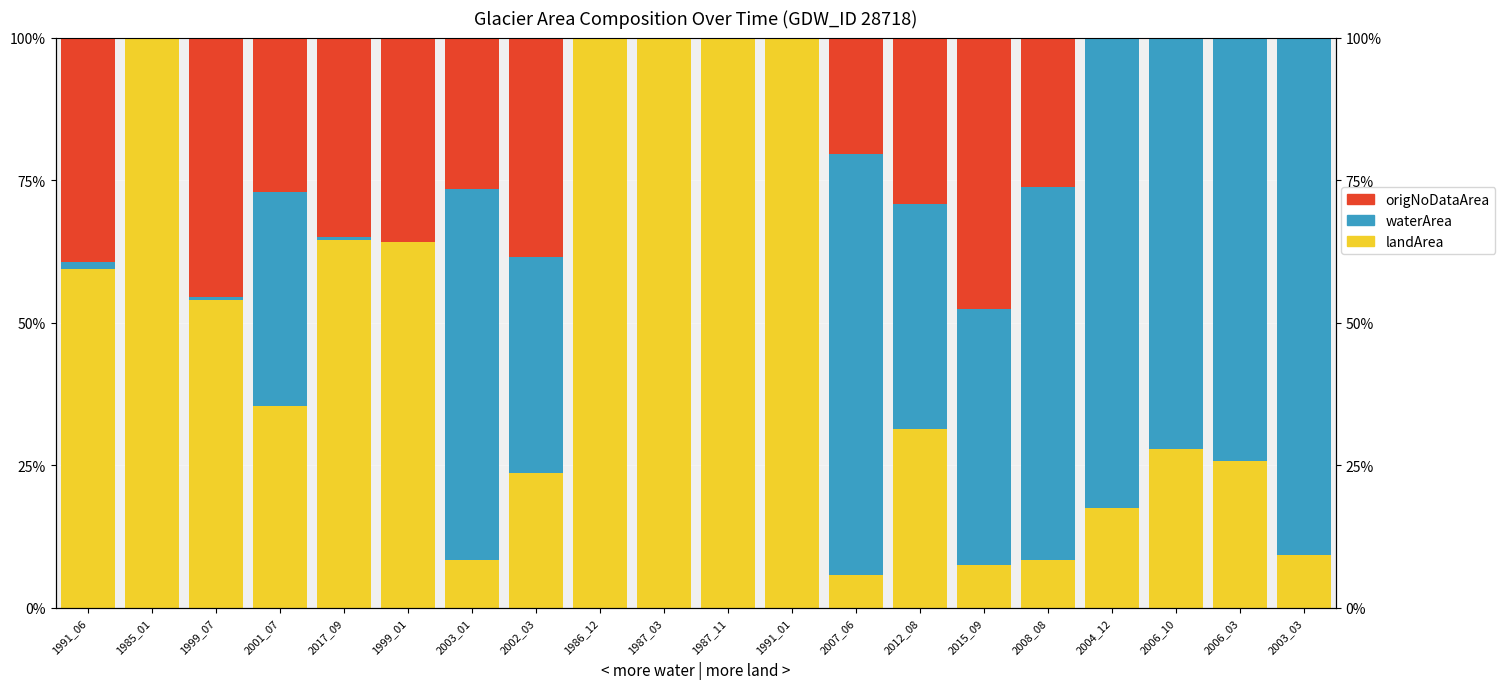

Which series has the largest range (max minus min)?

landArea